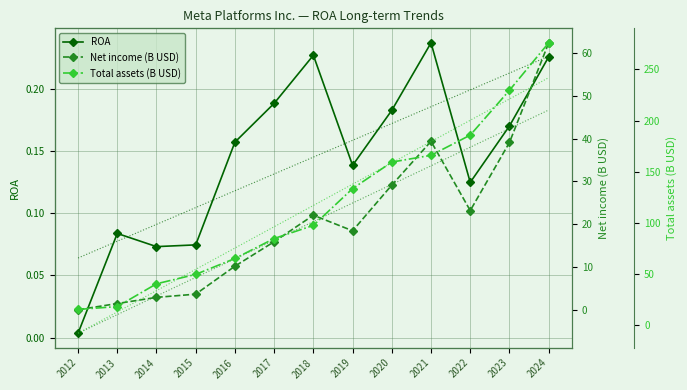

What is the difference between the maximum and minimum values in the ROA series?

0.2